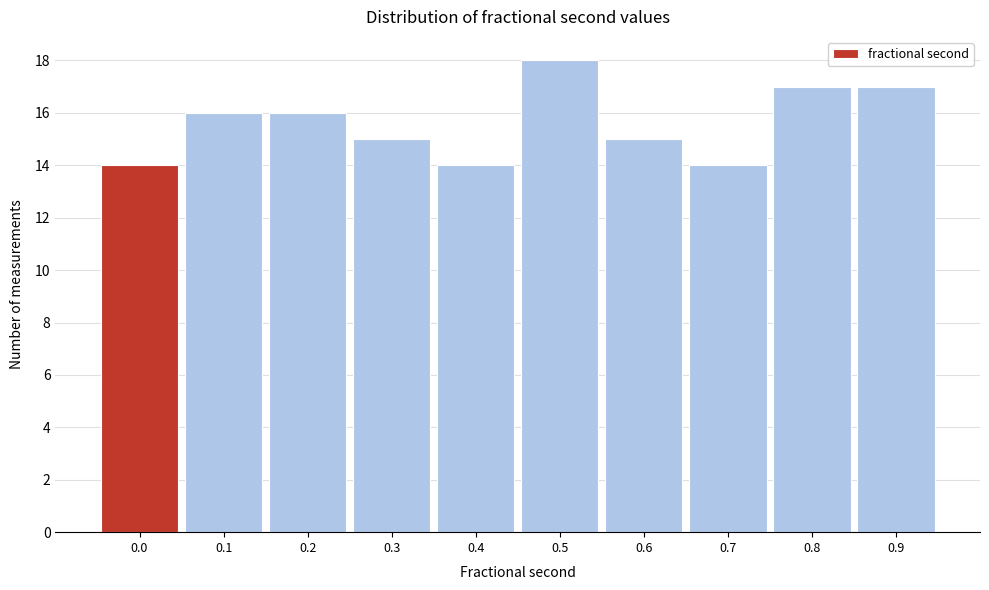

Reading left to right, extract all data points from this chart.

0.0=14	0.1=16	0.2=16	0.3=15	0.4=14	0.5=18	0.6=15	0.7=14	0.8=17	0.9=17